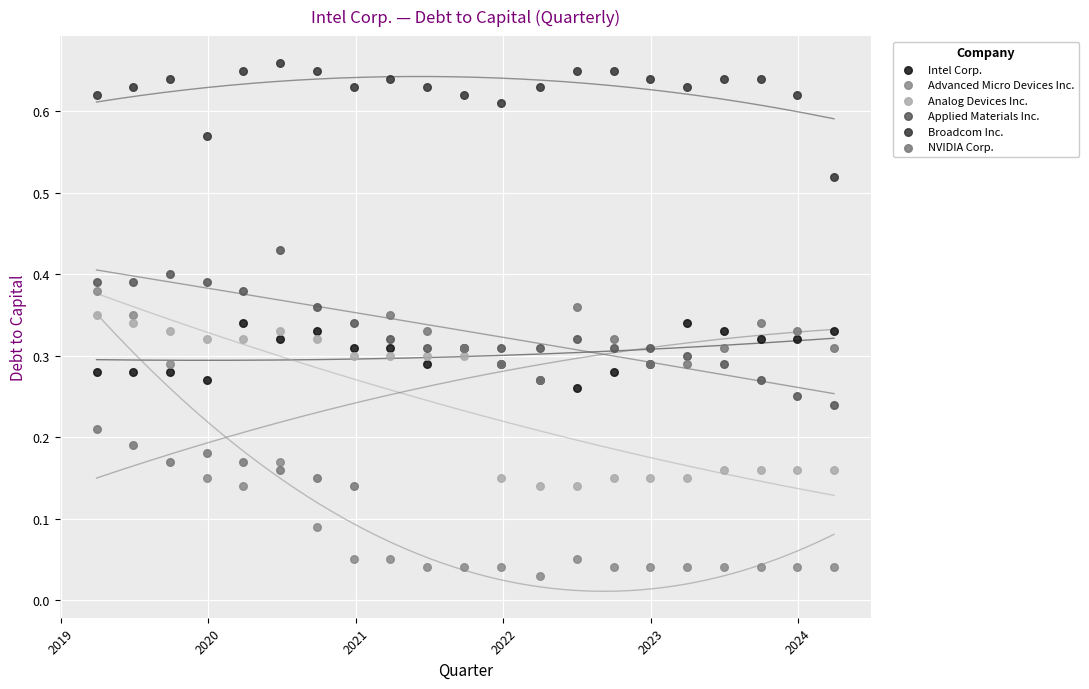

Which series contains the lowest Y value?

Advanced Micro Devices Inc.